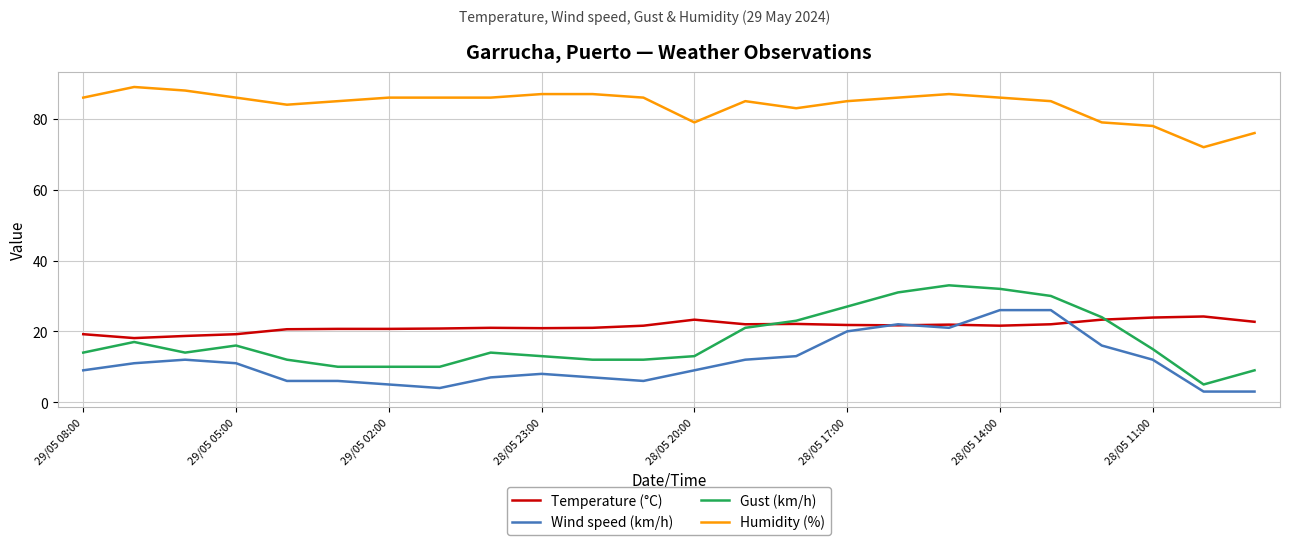

Which series has the largest total across all categories?

Humidity (%)